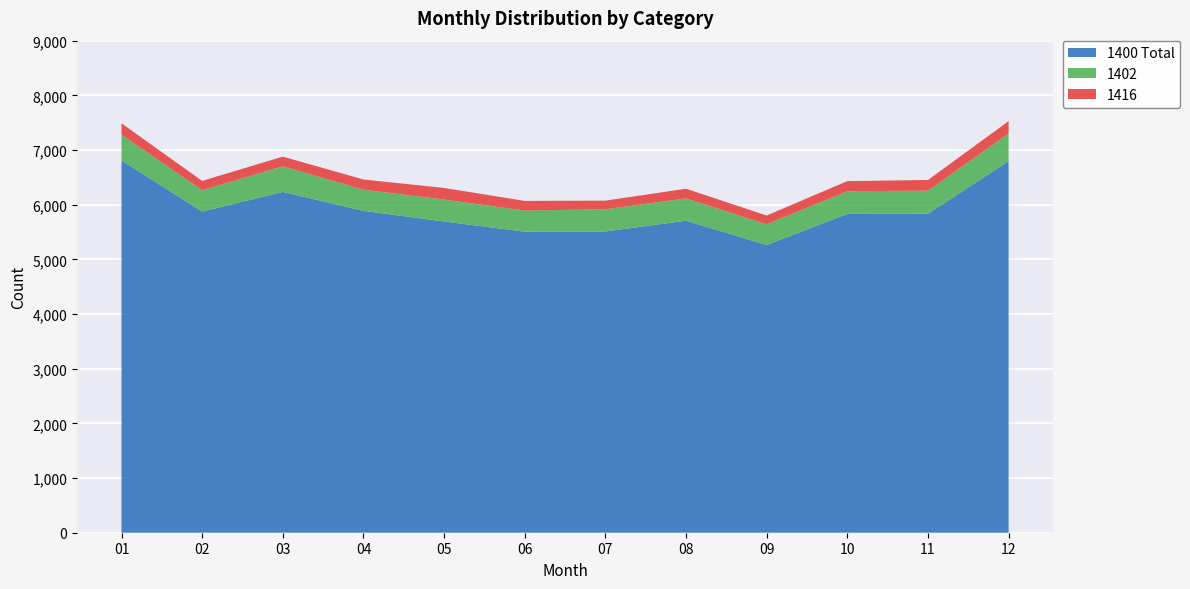

Reading left to right, extract all data points from this chart.

1400 Total: 6810	5874	6234	5887	5693	5506	5510	5707	5263	5831	5835	6796
1402: 471	391	469	388	401	387	406	408	380	415	422	507
1416: 207	170	176	186	212	176	158	177	159	185	195	225